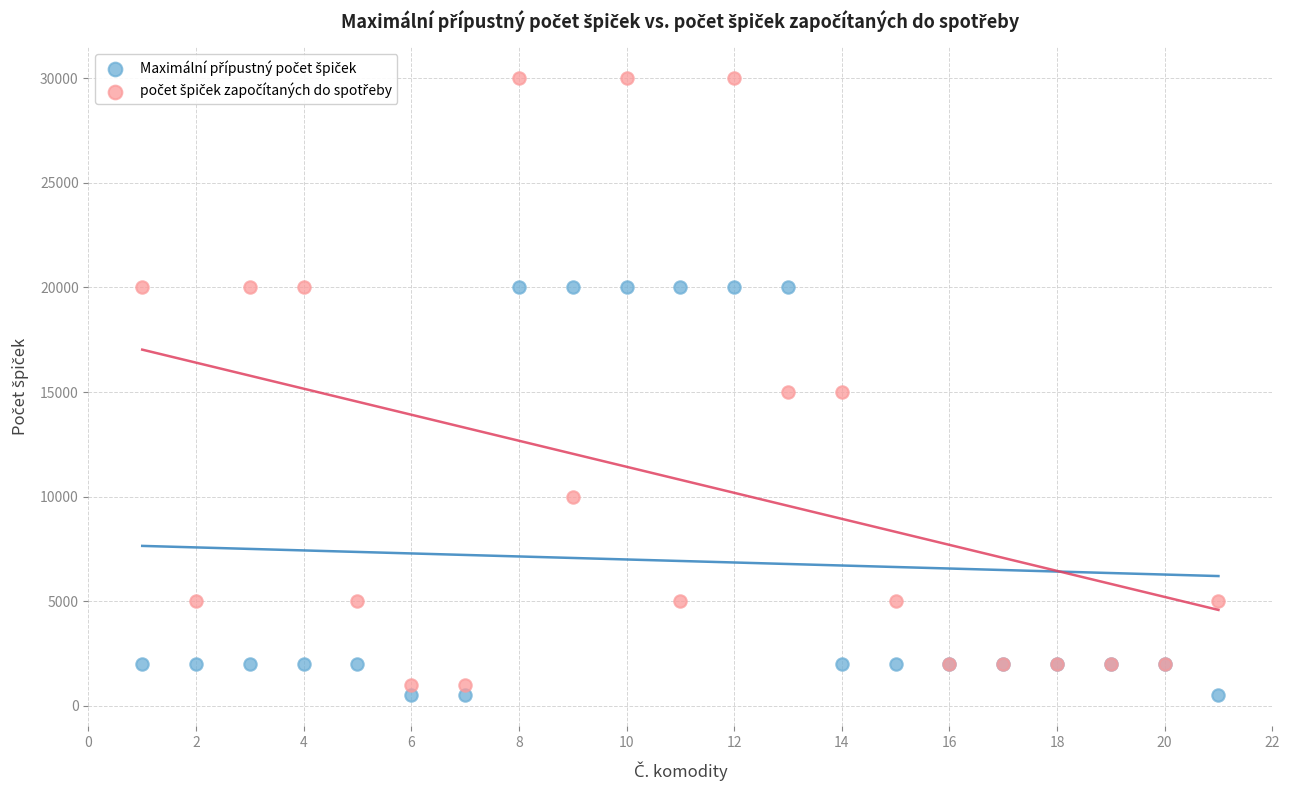

What is the X range (max minus min) for the scatter plot?

20